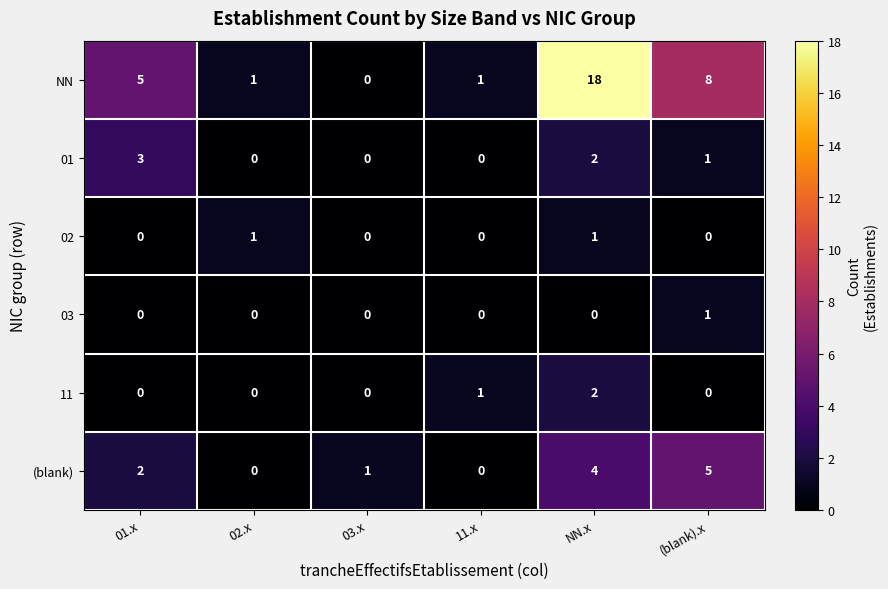

What is the sum of all (blank) values?

12